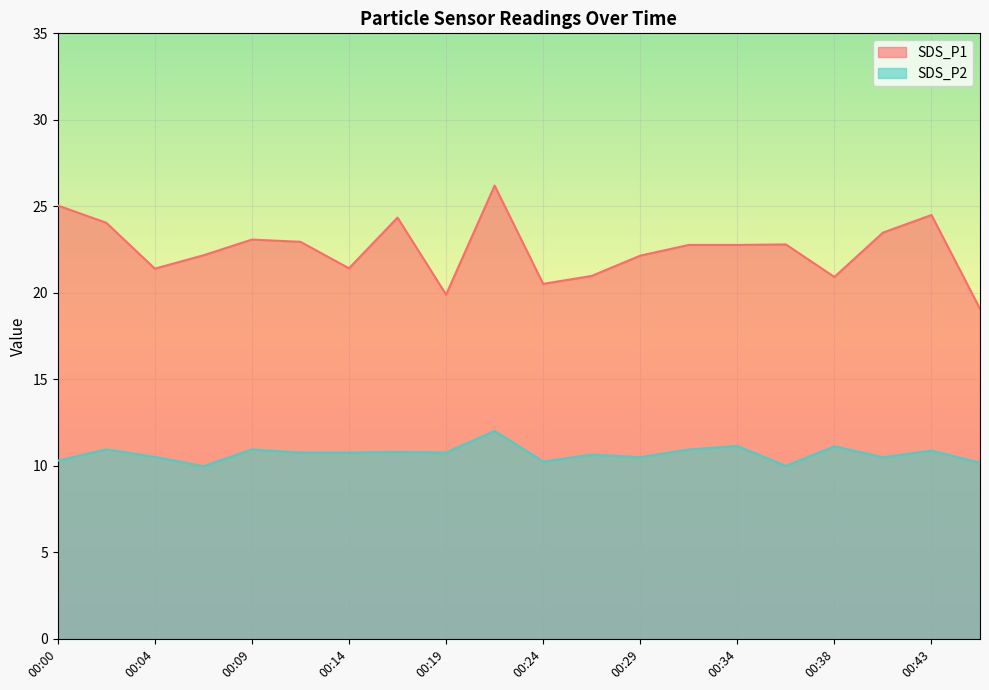

At which category is the sum across all series the highest?

00:21